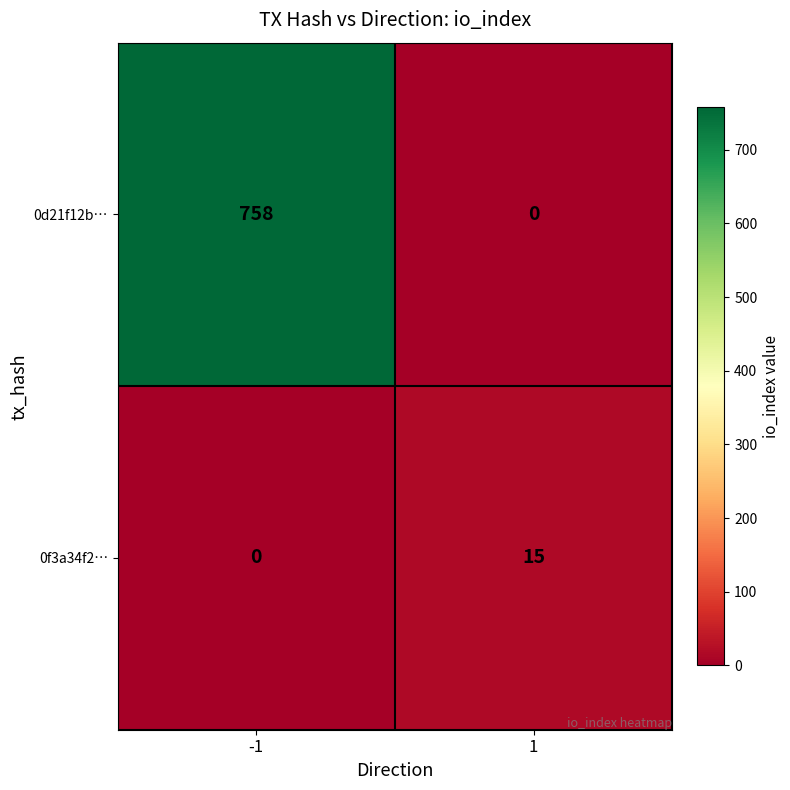

What is the maximum value shown in the chart?

758